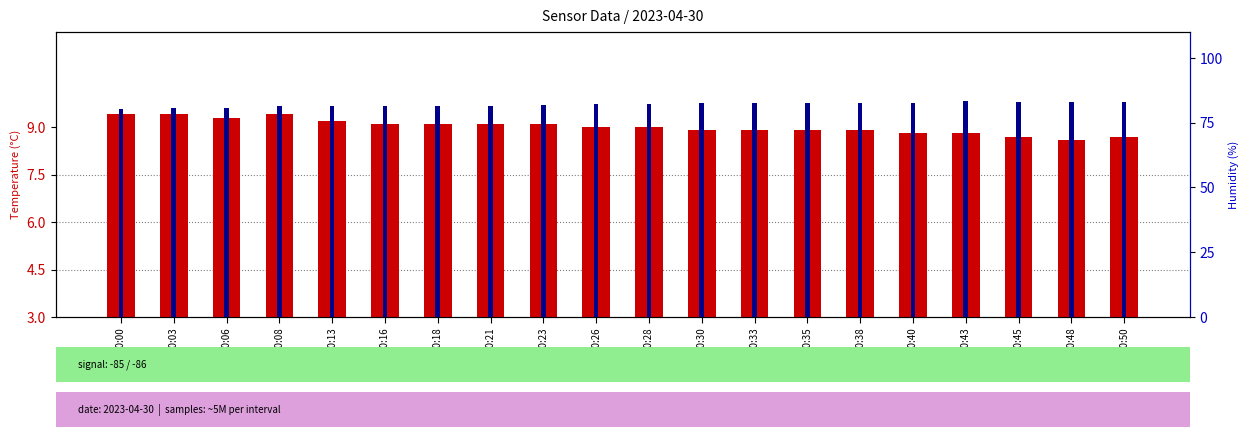

Rank the series at 00:45 from lowest to highest value.

Temperature (°C), Humidity (%)